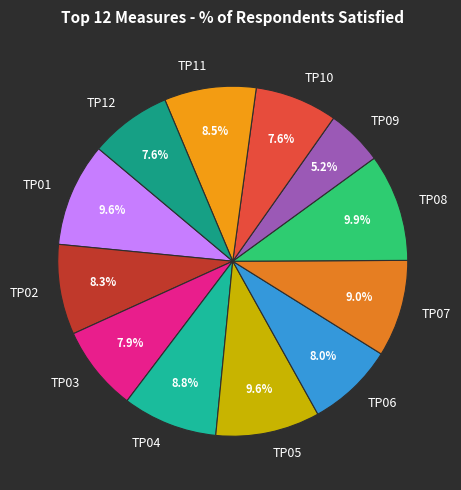

The TP10 slice represents 8% of the pie. True or false?

True